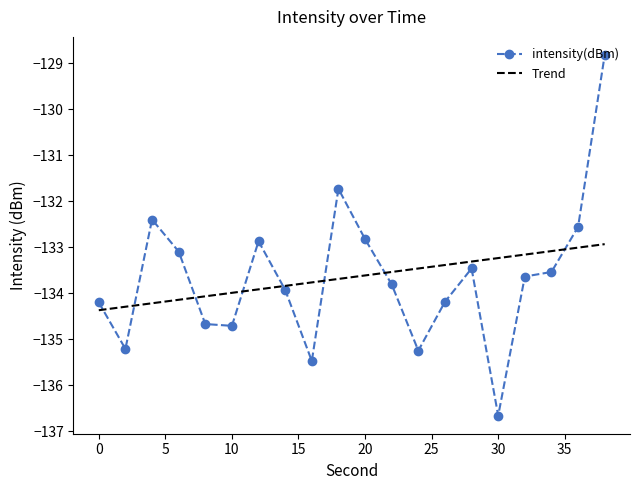

What is the difference between the maximum and minimum values in the intensity(dBm) series?

7.8